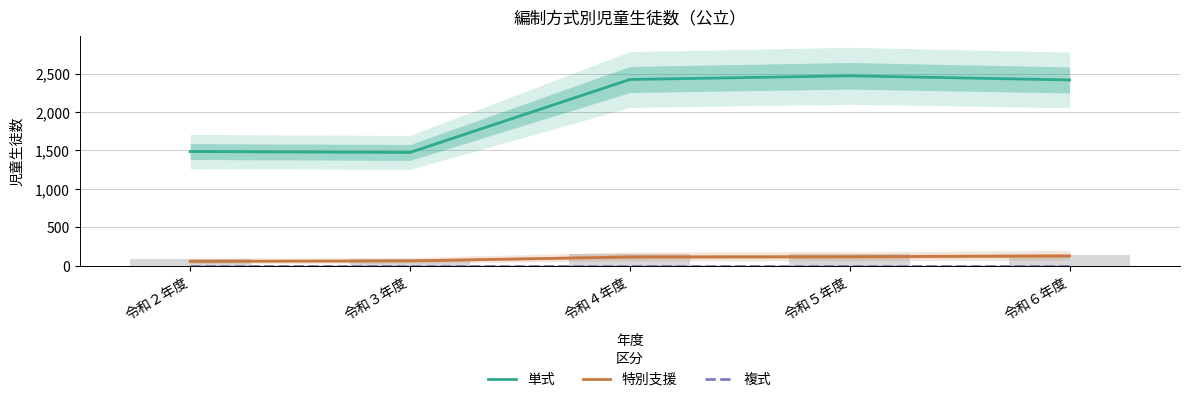

At 令和３年度, list the series in order from largest to smallest.

単式, 特別支援, 複式